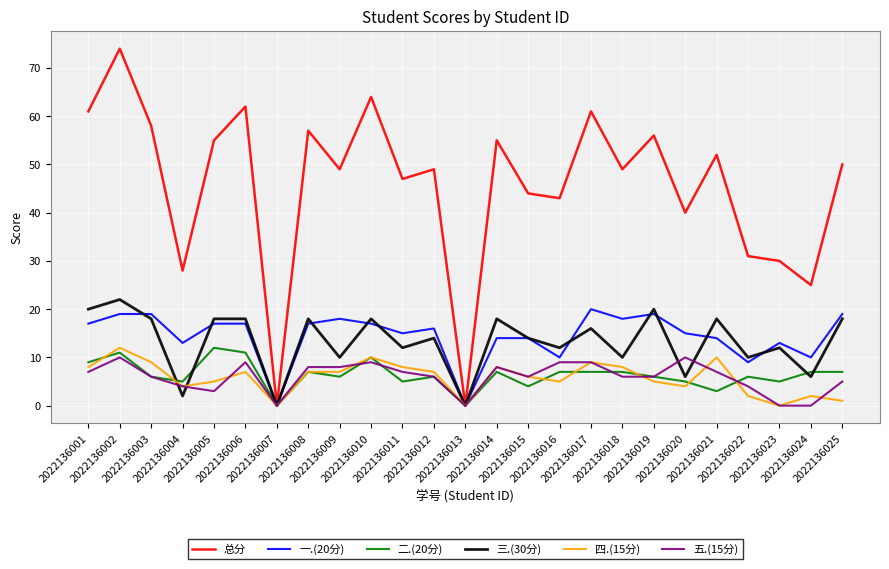

Which series has the largest total across all categories?

总分